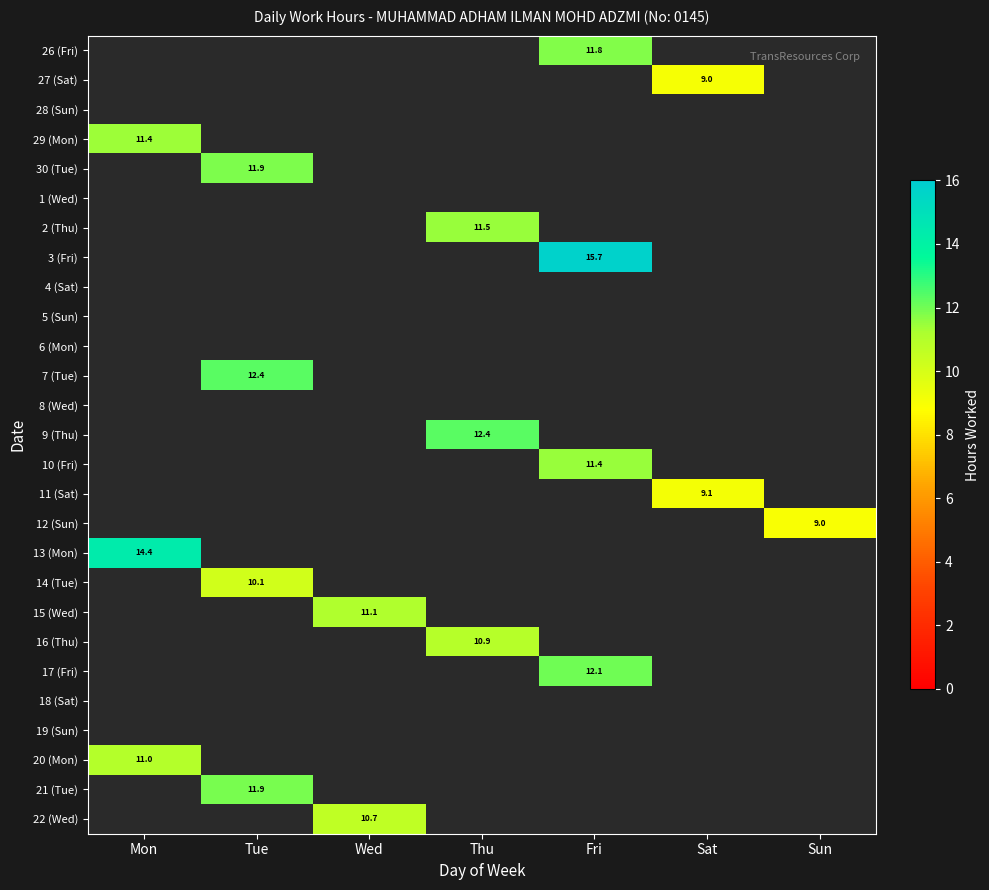

What is the maximum value shown in the chart?

15.7